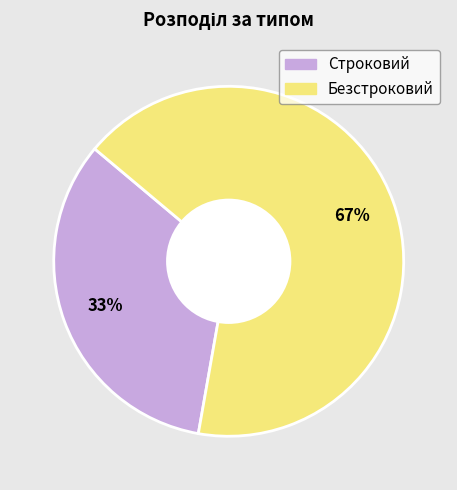

To the nearest percent, what portion does Безстроковий represent?

67%